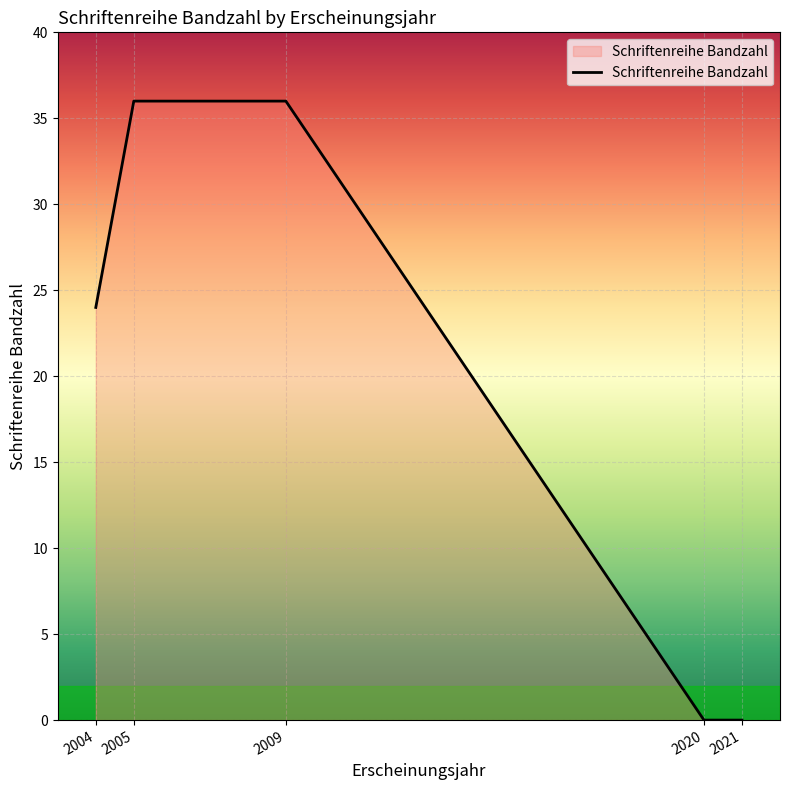

How many lines are shown in the chart?

1